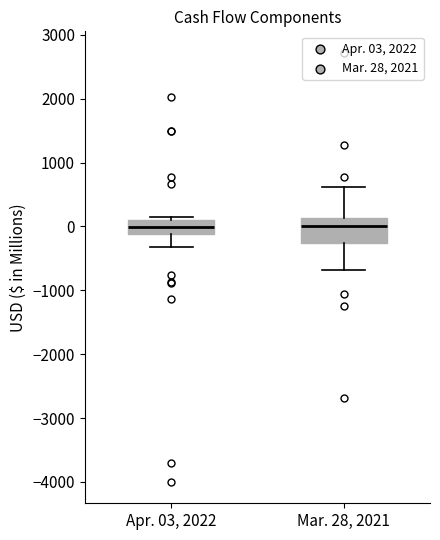

Which box is the tallest, from its lower edge to its upper edge?

Mar. 28, 2021